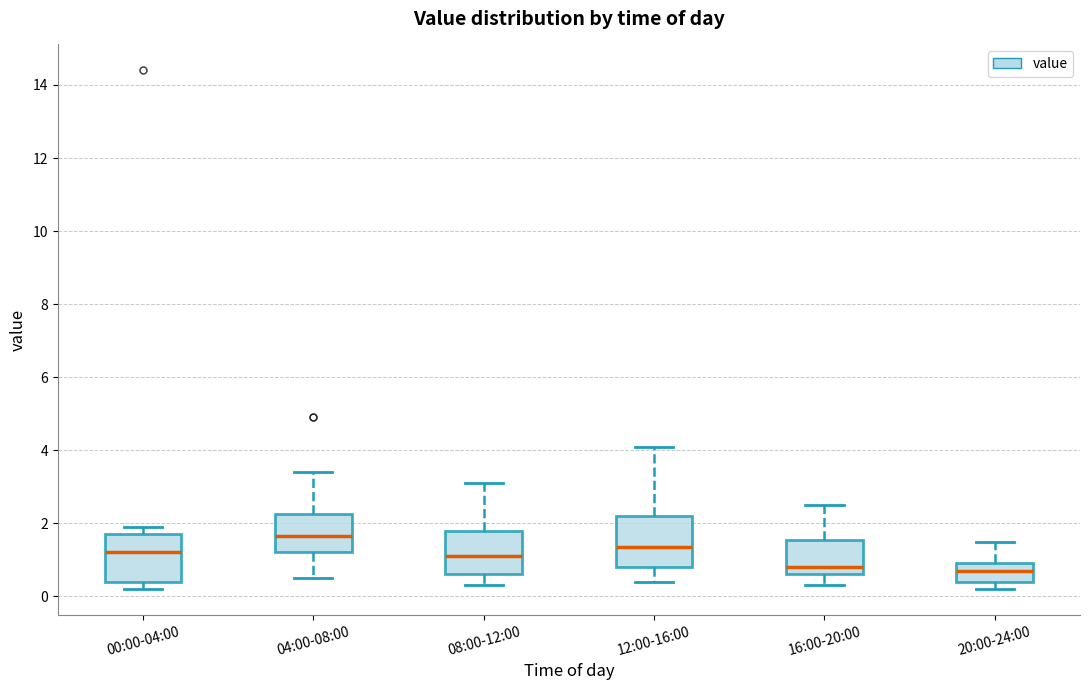

Where is the lower edge of the box for 12:00-16:00 on the y-axis? The values are not printed on the chart, so give them approximately, as read against the axis.

0.8